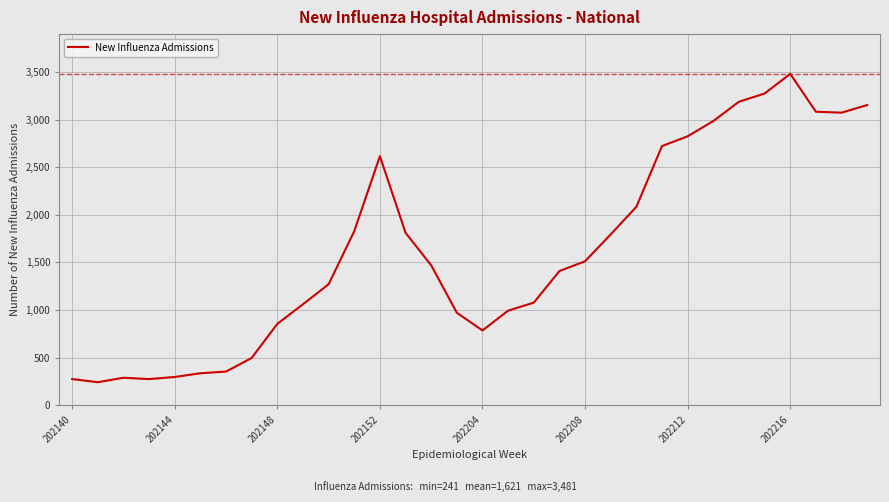

What is the maximum value shown in the chart?

3481